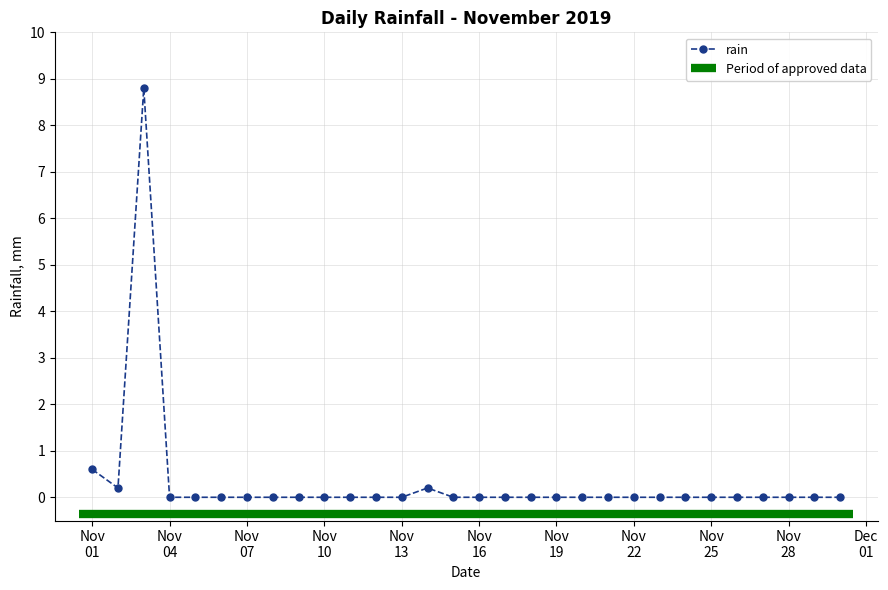

What is the maximum value shown in the chart?

8.8